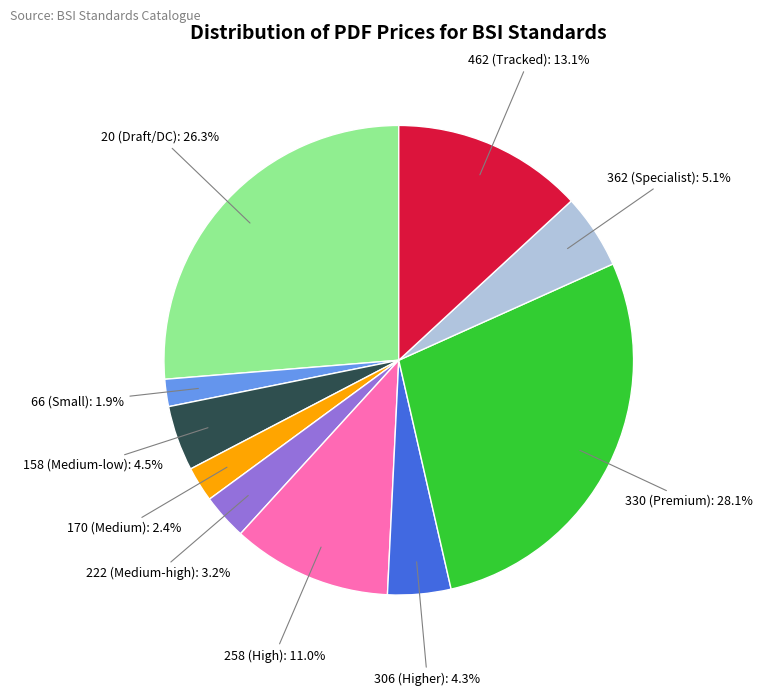

What is the largest slice in the pie chart?

330 (Premium)